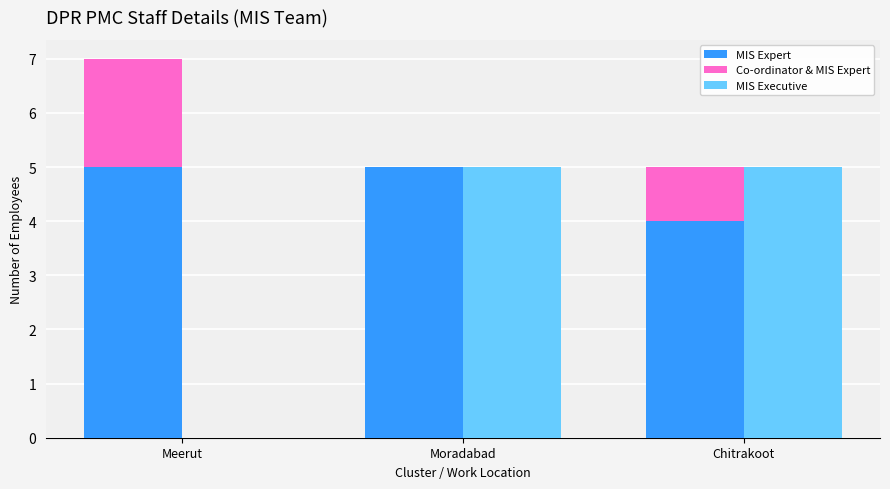

Which series has the largest total across all categories?

MIS Expert